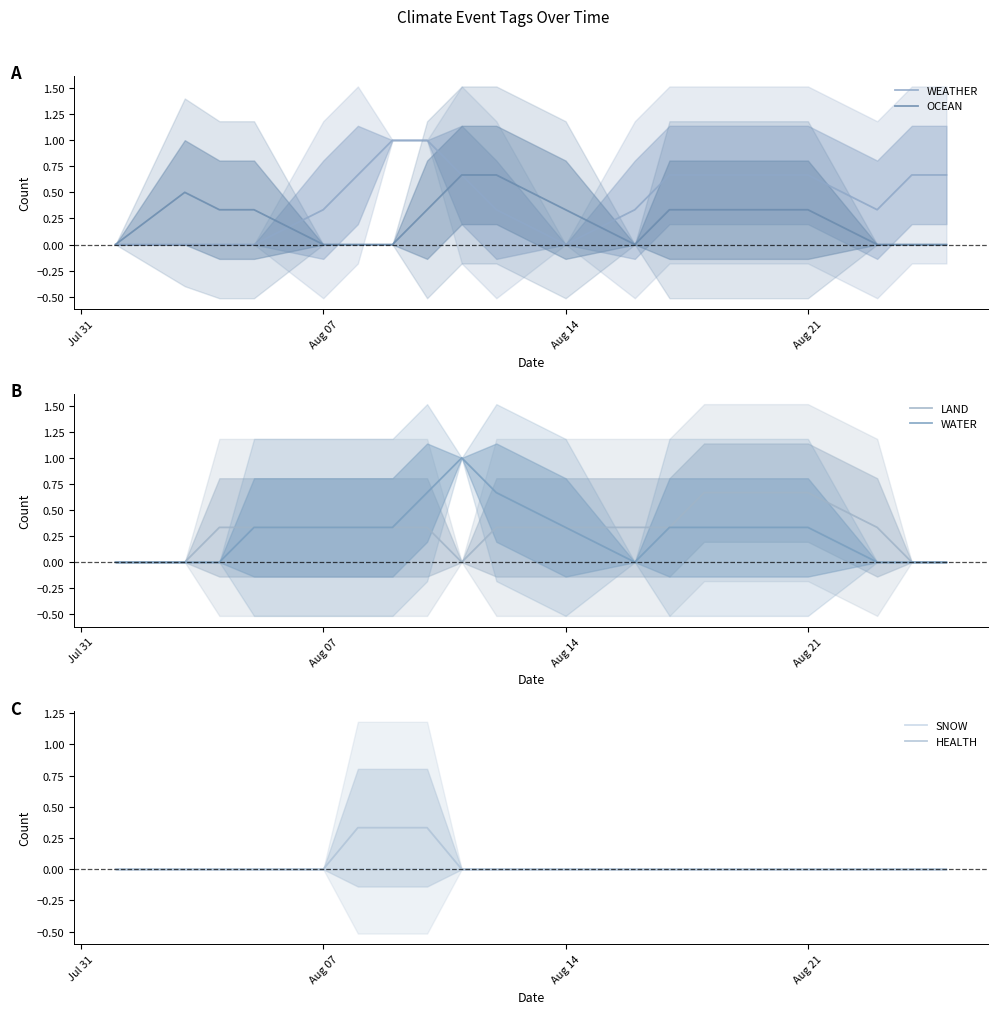

True or false: SNOW and WATER intersect in this chart.

False